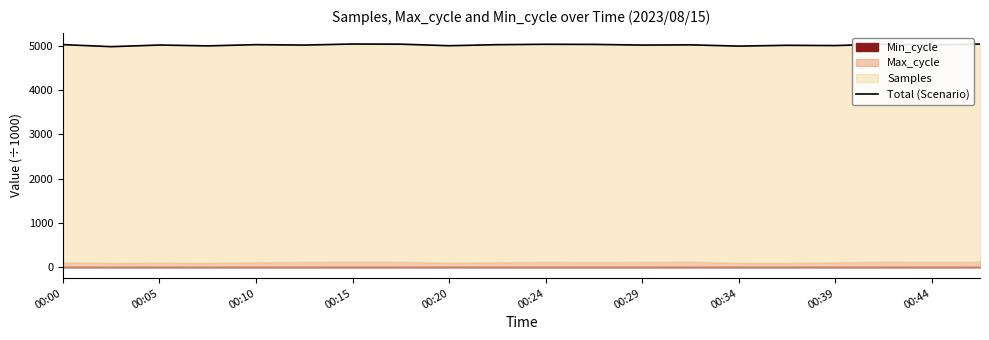

Is it true that the value at 00:34 is 4993.4?

True